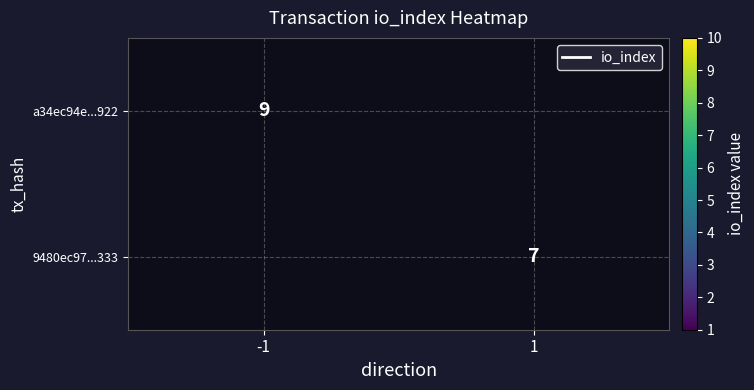

True or false: 9480ec97...333 has a value of 10 at 1.

False